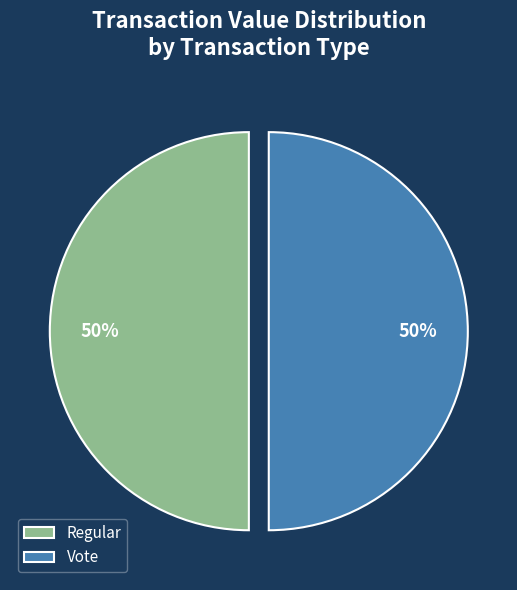

Count the number of slices in the pie.

2